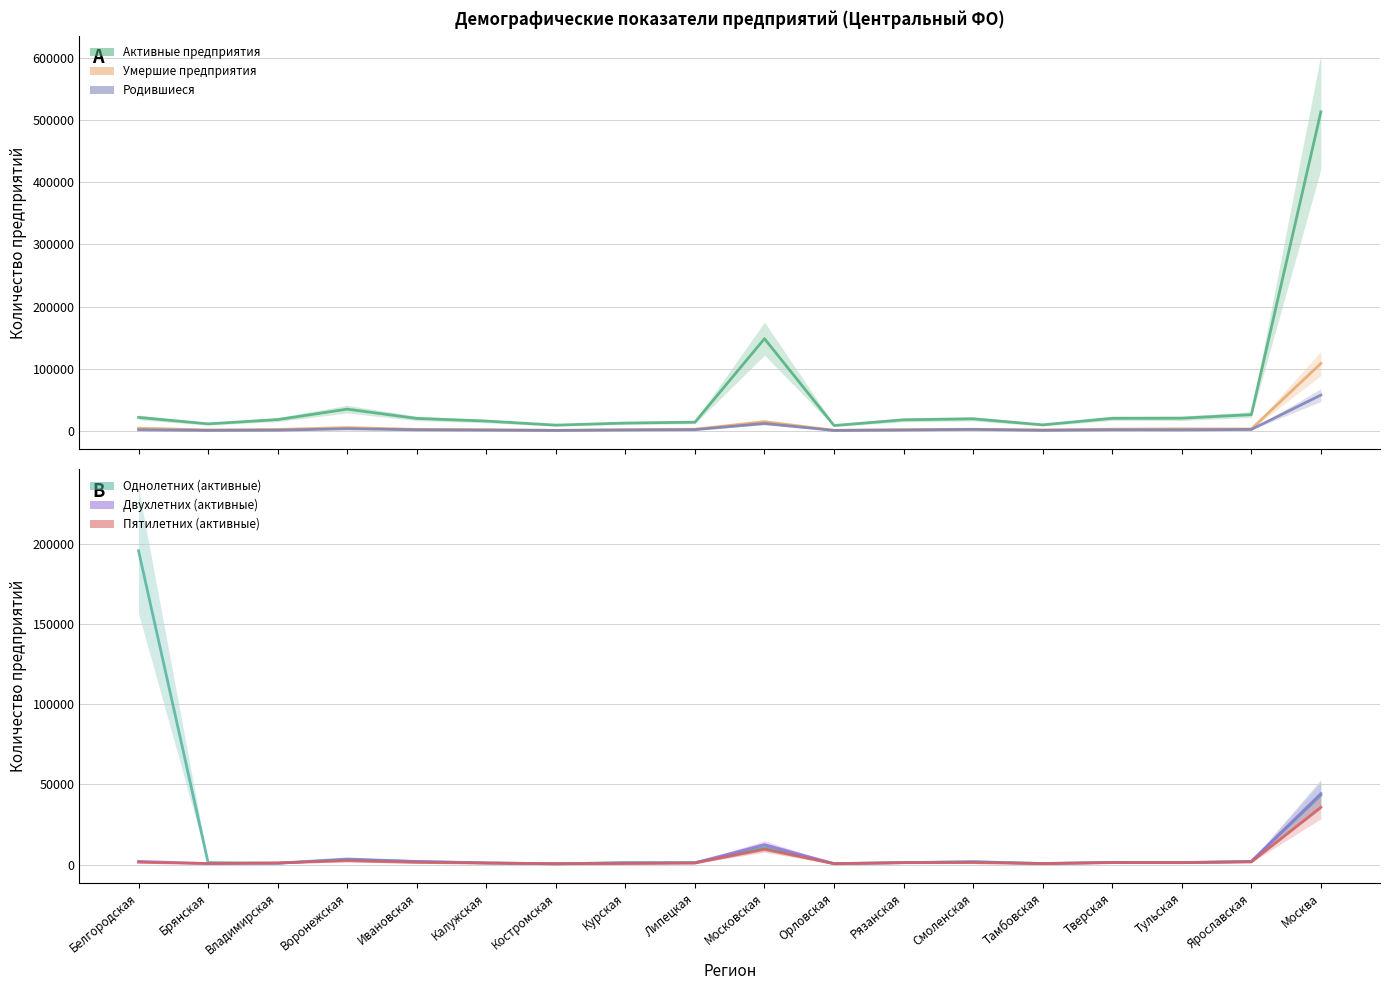

Which series has the largest total across all categories?

Активные предприятия